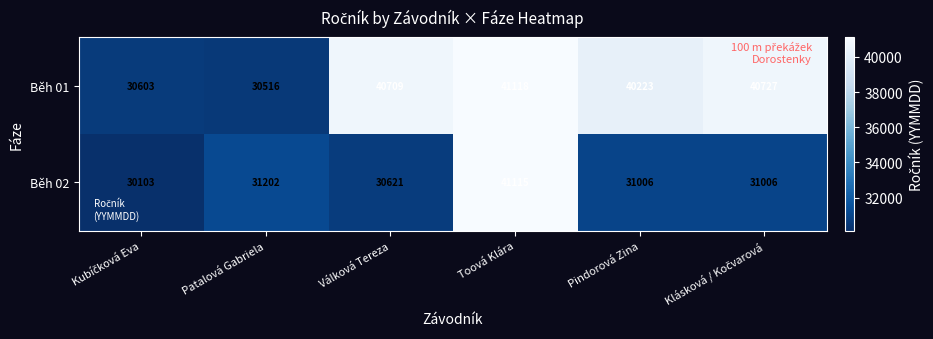

Which series has the widest spread of values?

Běh 02